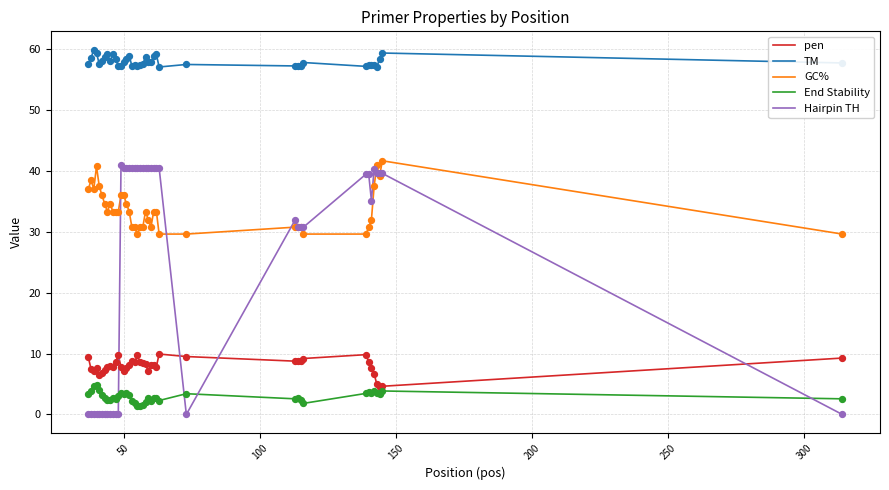

Which series has the largest total across all categories?

TM